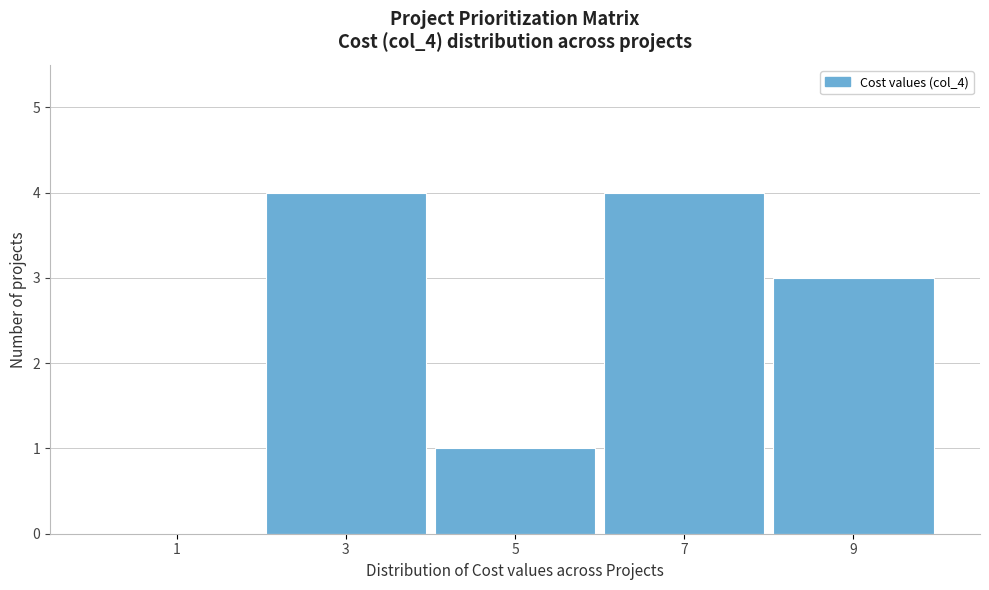

Reading left to right, extract all data points from this chart.

1=0	3=4	5=1	7=4	9=3